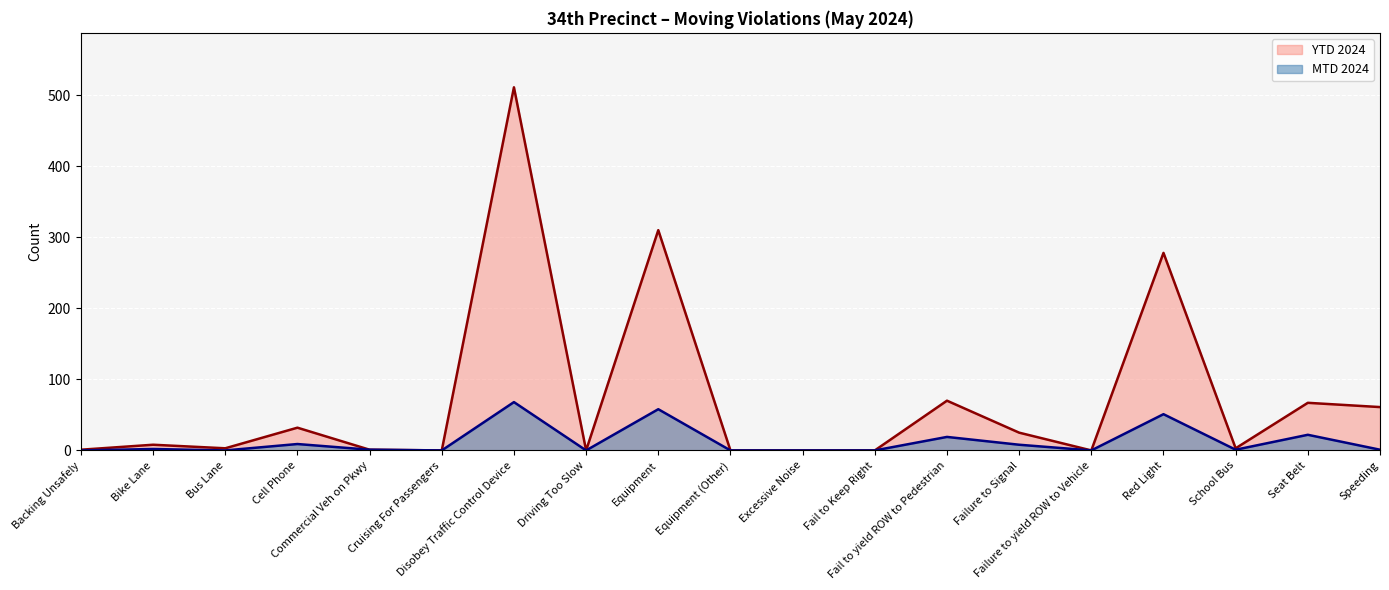

True or false: MTD 2024 and YTD 2024 cross at least once.

False